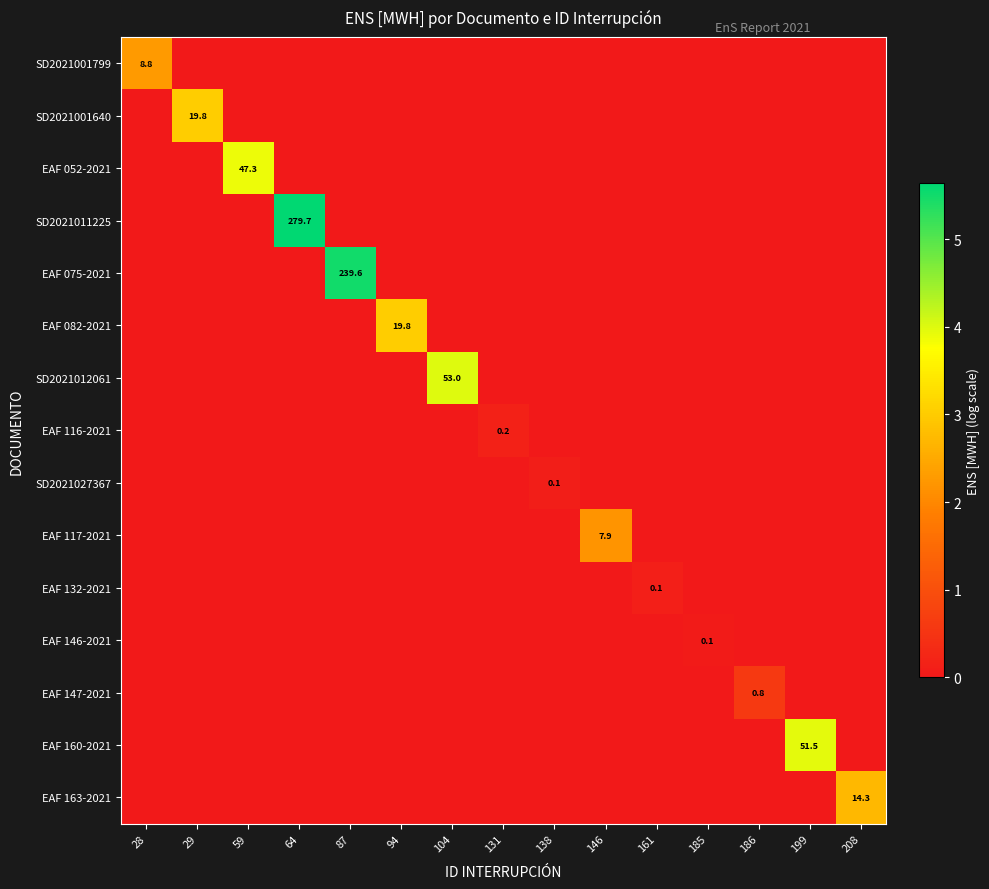

Is it true that EAF 117-2021 equals 7.9 at 146?

True